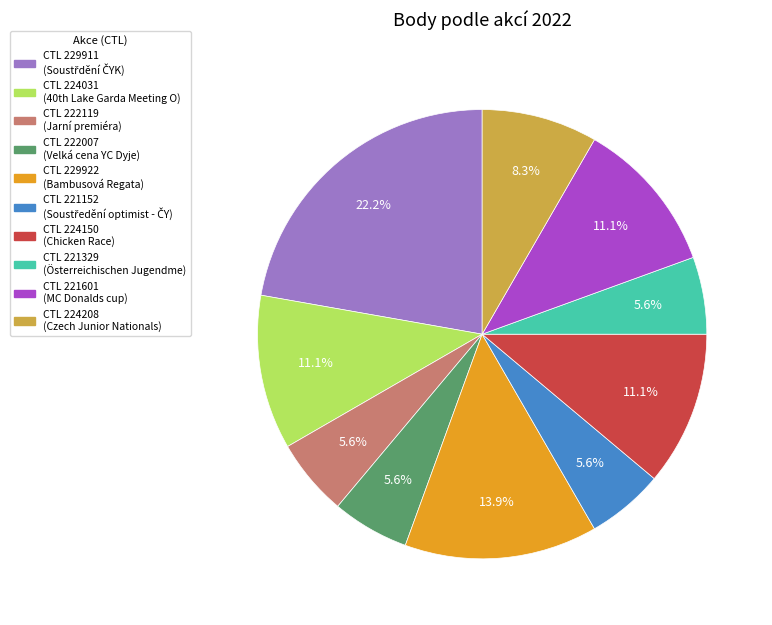

To the nearest percent, what is the difference between the largest and smallest slice percentages?

17%